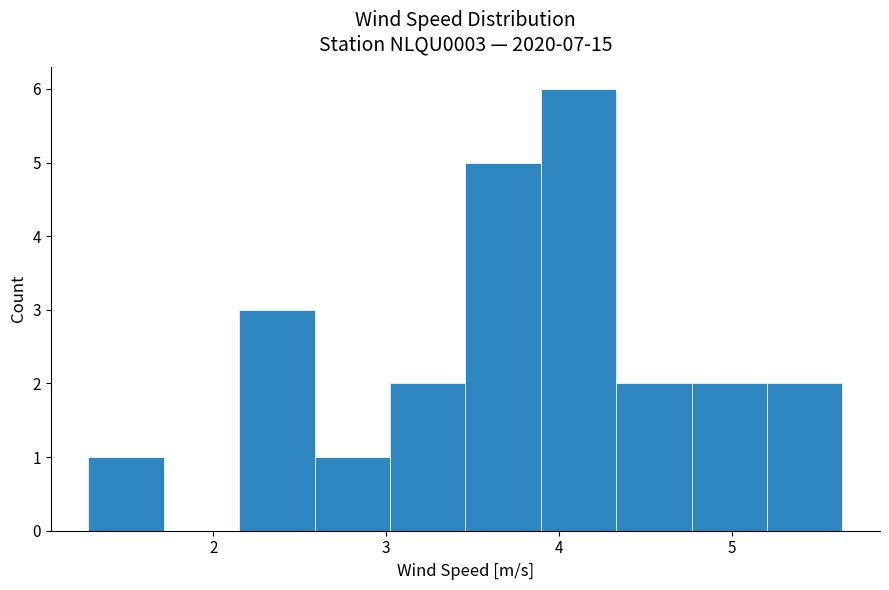

Reading left to right, list every bar in this chart as the range it spans on the x-axis followed by its height. Neither the bar edges nor the heights are printed on the chart, so give them approximately, as read against the axes.

1.3 to 1.7: 1
1.7 to 2.2: 0
2.2 to 2.6: 3
2.6 to 3.0: 1
3.0 to 3.5: 2
3.5 to 3.9: 5
3.9 to 4.3: 6
4.3 to 4.8: 2
4.8 to 5.2: 2
5.2 to 5.6: 2